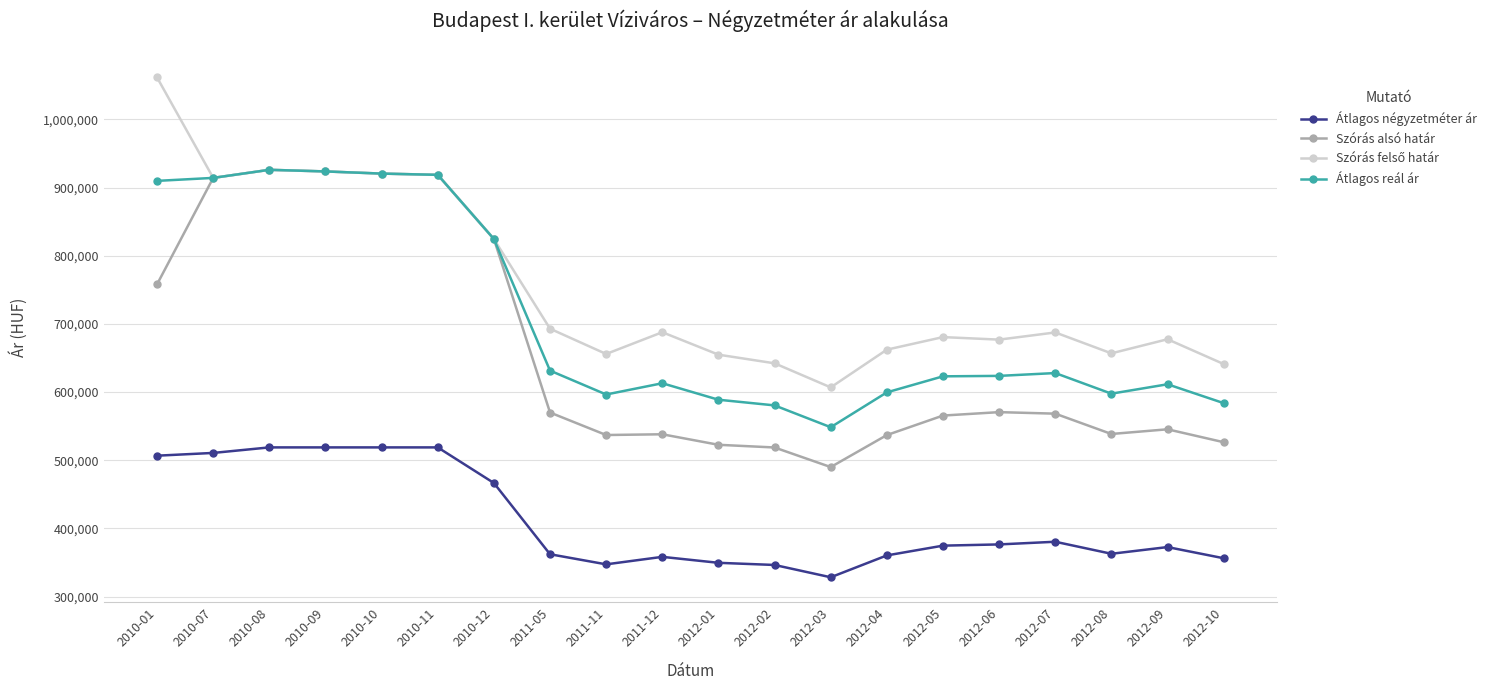

Where does the Szórás alsó határ series first go above 568362?

2010-01